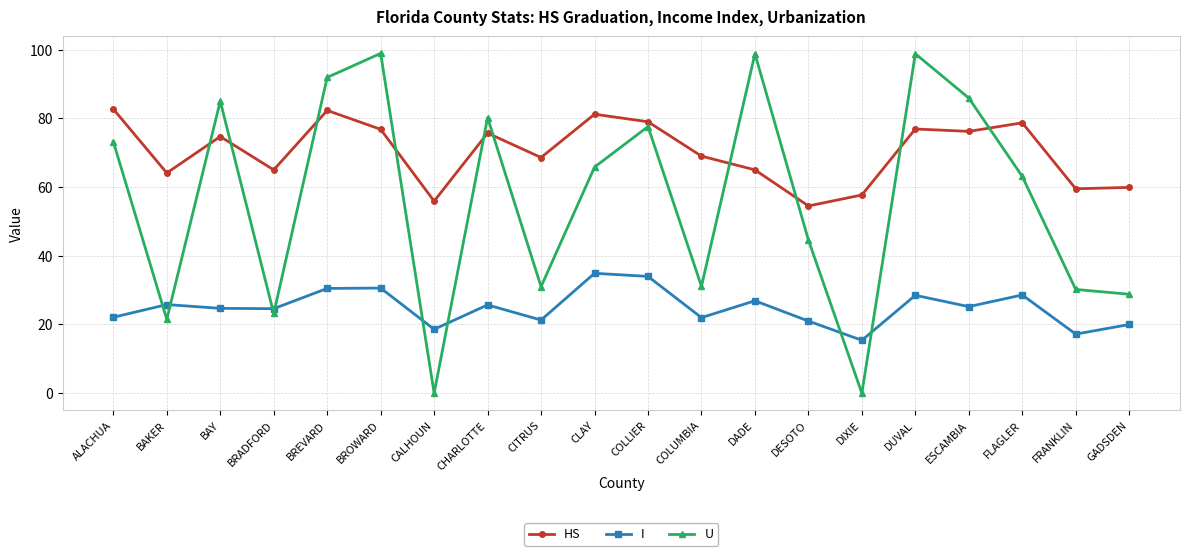

What is the difference between the U values at BREVARD and DADE?

6.9